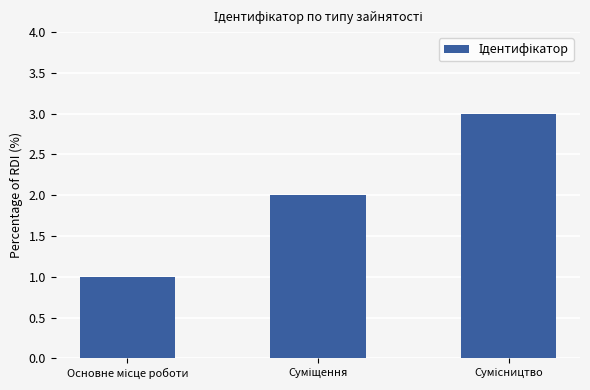

Reading left to right, transcribe all the data shown in this chart.

1	2	3